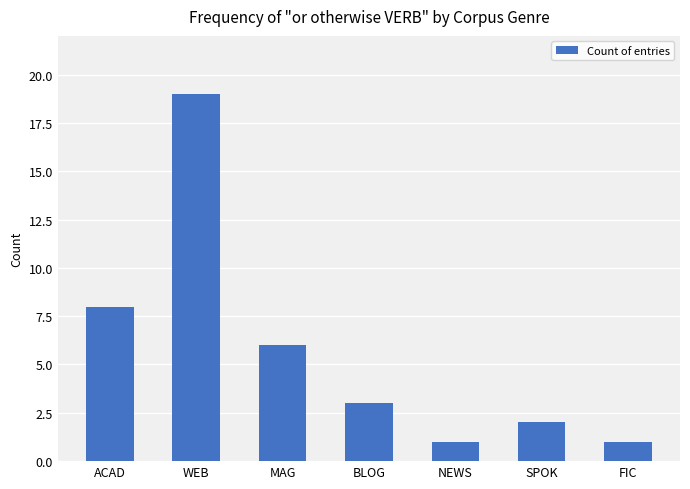

What is the difference between the second highest and second lowest values?

7